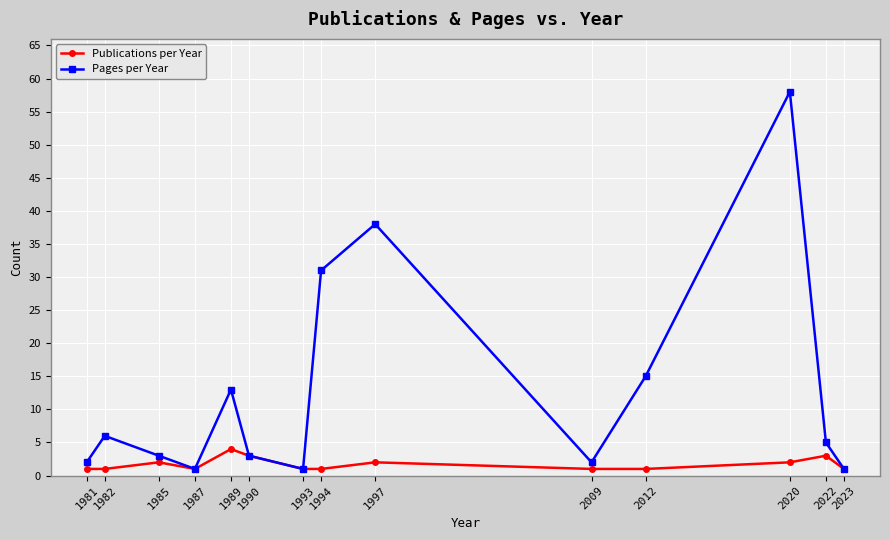

Which category has the highest value across all series?

2020